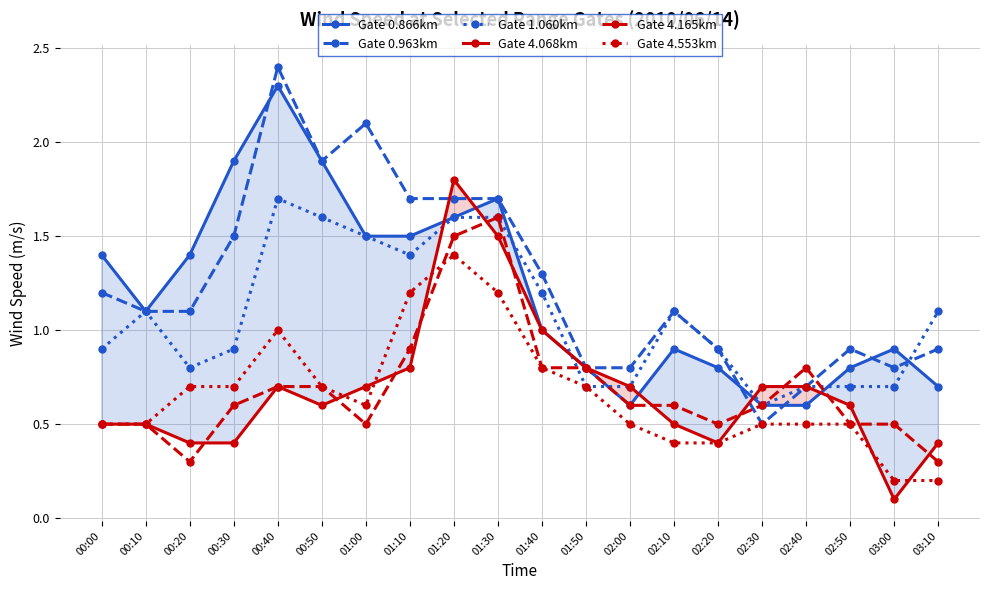

Which label corresponds to the largest value in the chart?

00:40